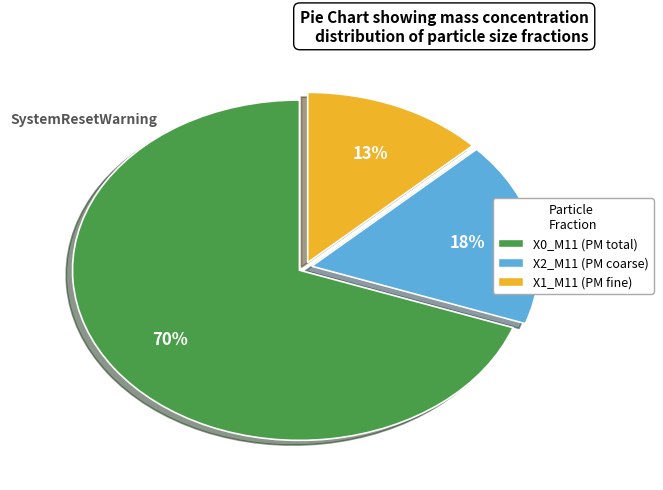

Is there any slice that represents more than half of the pie?

Yes